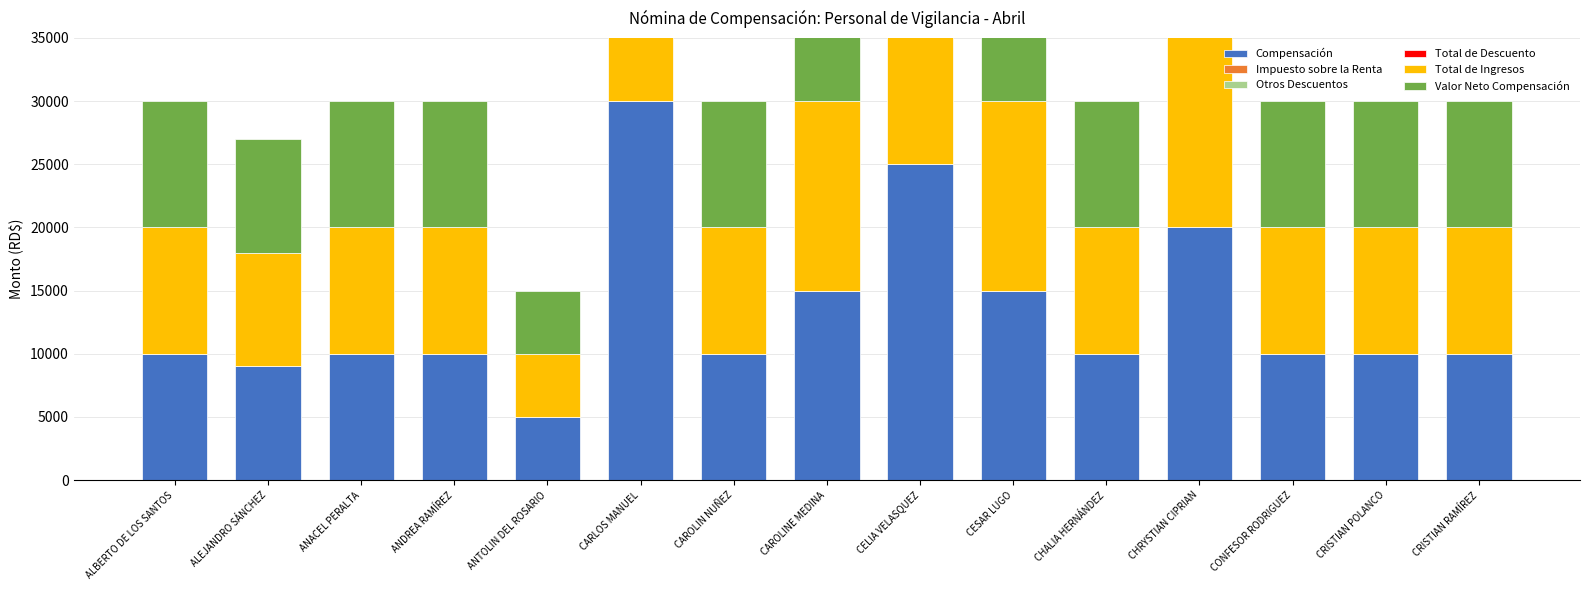

What is the difference between the second highest and minimum values in the Total de Ingresos series?

20000